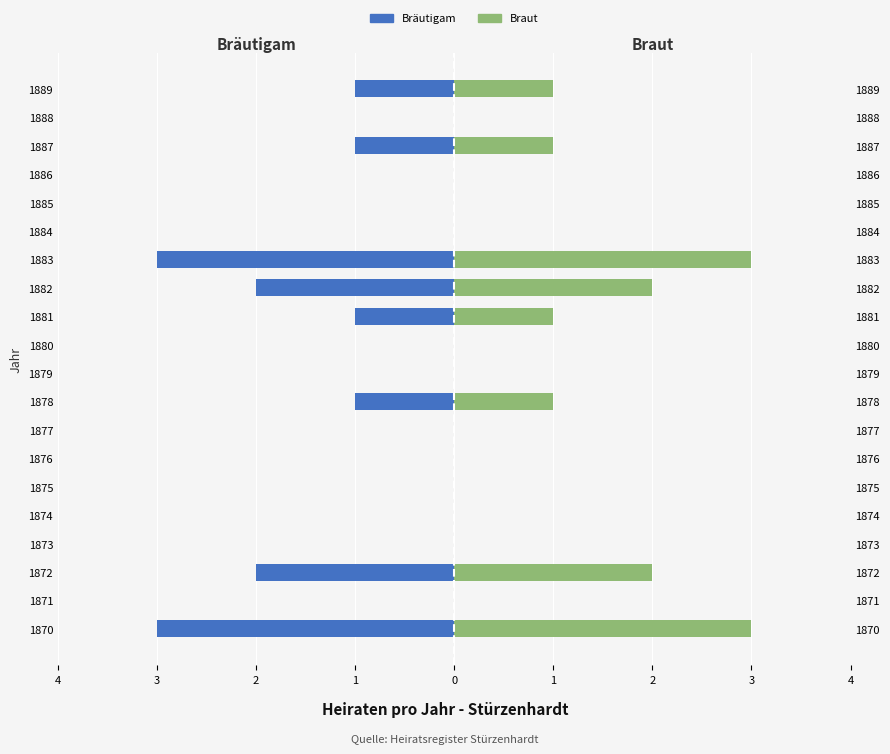

At how many categories does at least one series exceed 0?

8